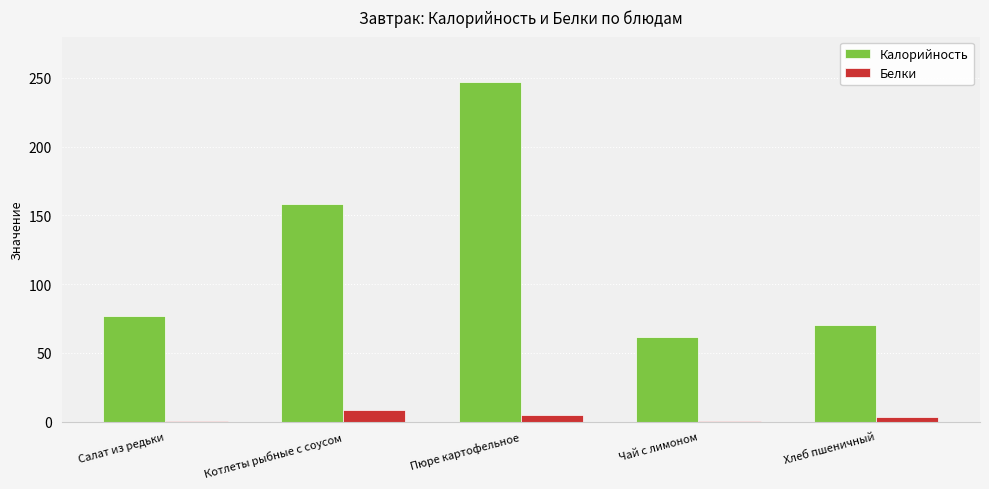

Where is Калорийность nearest to the value 154?

Котлеты рыбные с соусом